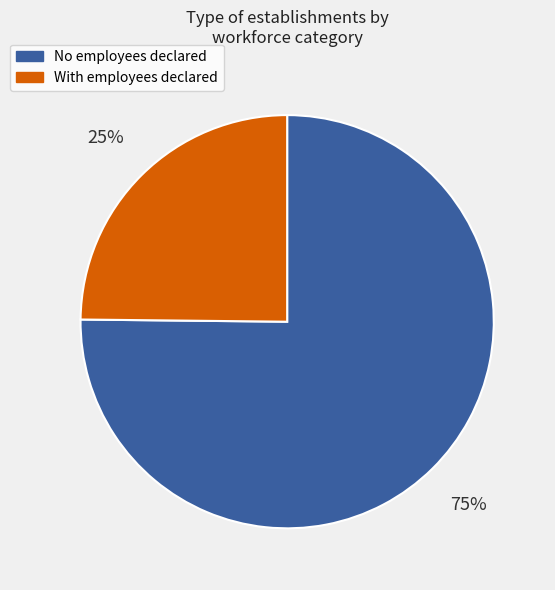

To the nearest percent, what is the average slice percentage?

50%